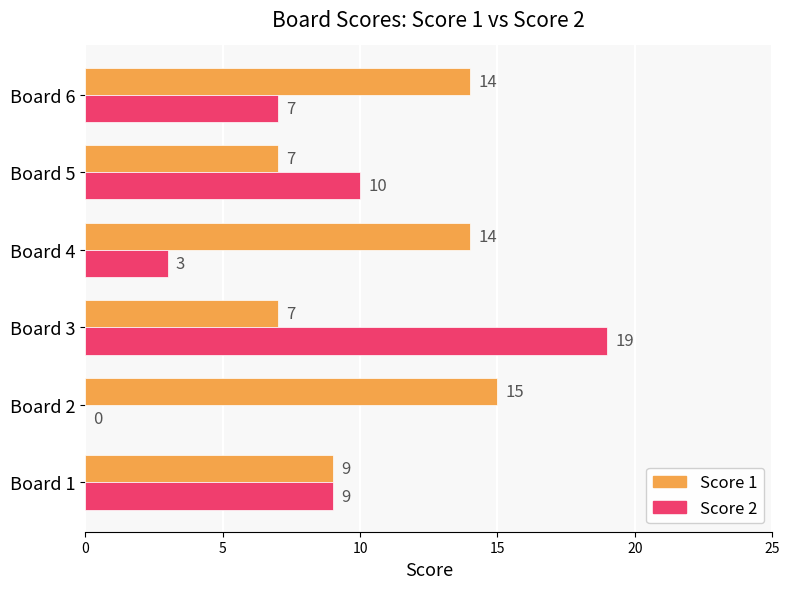

Is the value of Score 2 at Board 5 greater than the value of Score 1 at Board 6?

No